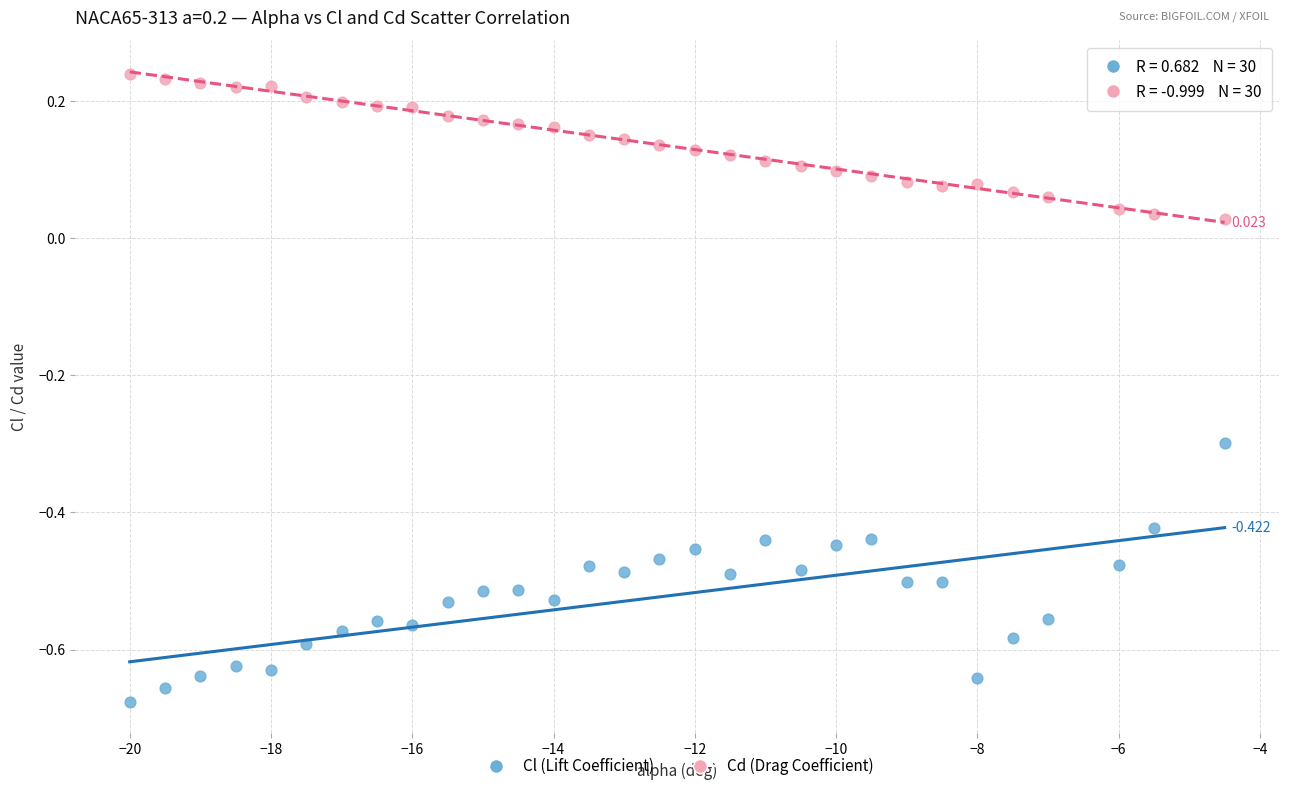

Which series reaches the minimum Y coordinate?

Cl (Lift Coefficient)